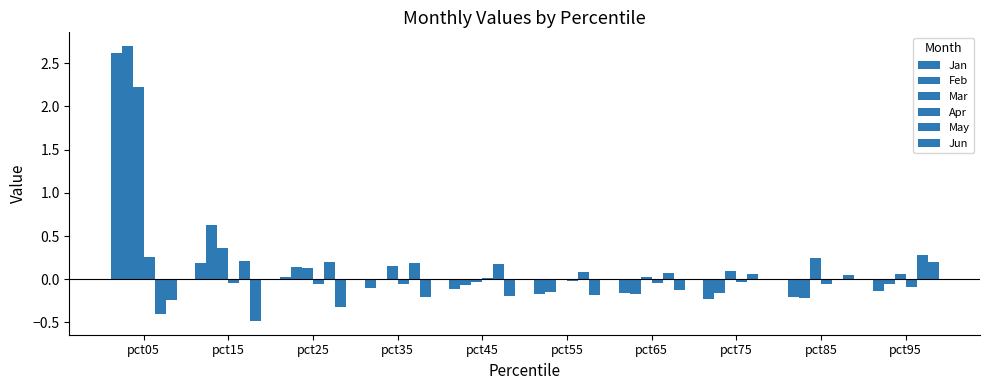

Between pct45 and pct85, which series saw the biggest shift?

Mar